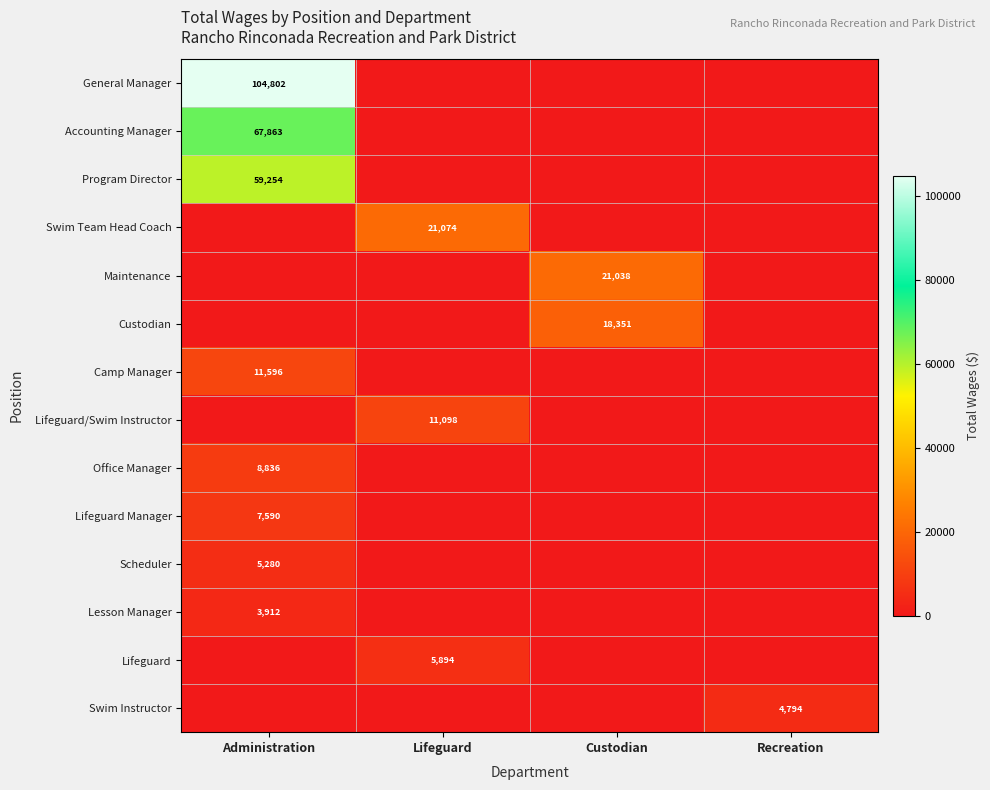

The Swim Team Head Coach series shows 21074 at Lifeguard. True or false?

True